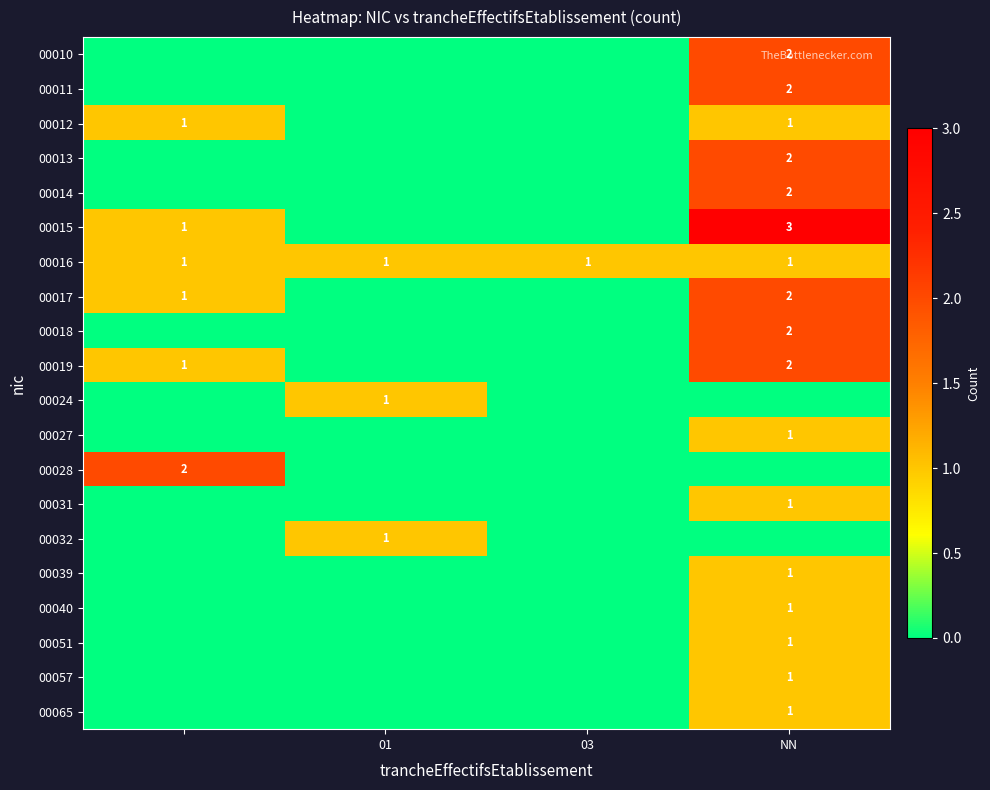

Is the value of 00016 at 01 greater than the value of 00019 at NN?

No